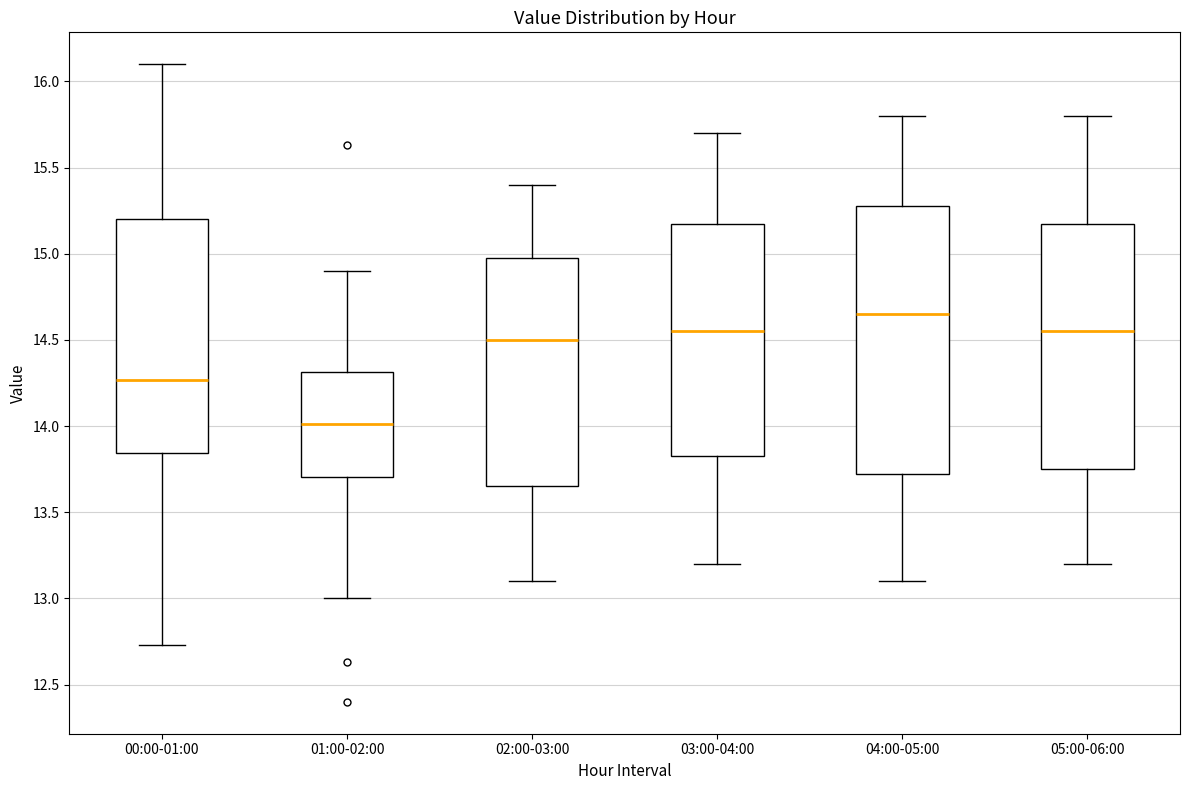

Reading left to right, read every box against the y-axis: the position of its median line, the range the box covers, and the ends of its whiskers. The values are not printed on the chart, so give them approximately, as read against the axis.

00:00-01:00: median 14.25, box 13.85 to 15.20, whiskers 12.75 to 16.10
01:00-02:00: median 14.00, box 13.70 to 14.30, whiskers 13.00 to 14.90
02:00-03:00: median 14.50, box 13.65 to 15.00, whiskers 13.10 to 15.40
03:00-04:00: median 14.55, box 13.85 to 15.20, whiskers 13.20 to 15.70
04:00-05:00: median 14.65, box 13.75 to 15.30, whiskers 13.10 to 15.80
05:00-06:00: median 14.55, box 13.75 to 15.20, whiskers 13.20 to 15.80